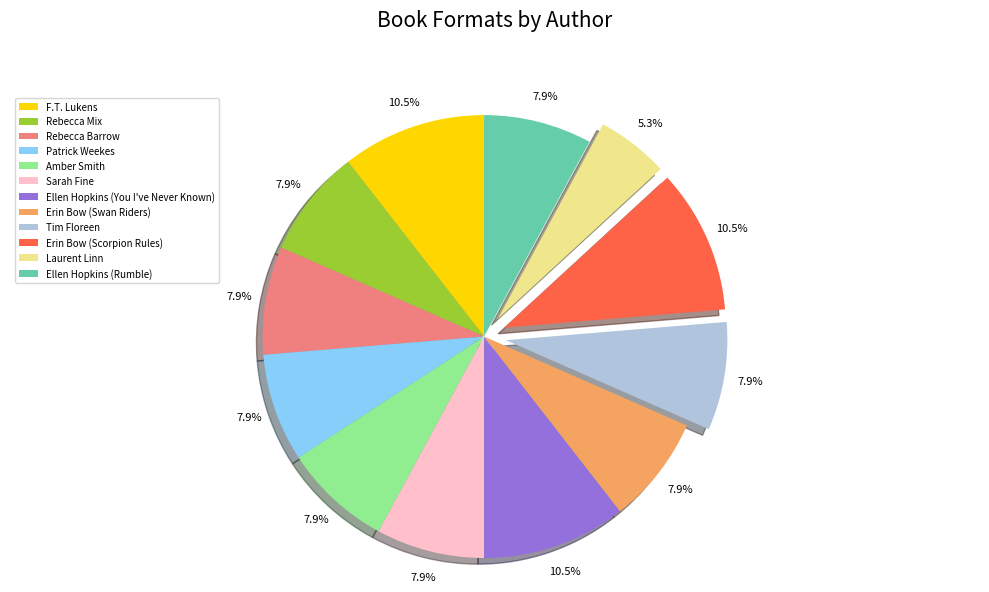

The Rebecca Mix slice represents 8% of the pie. True or false?

True